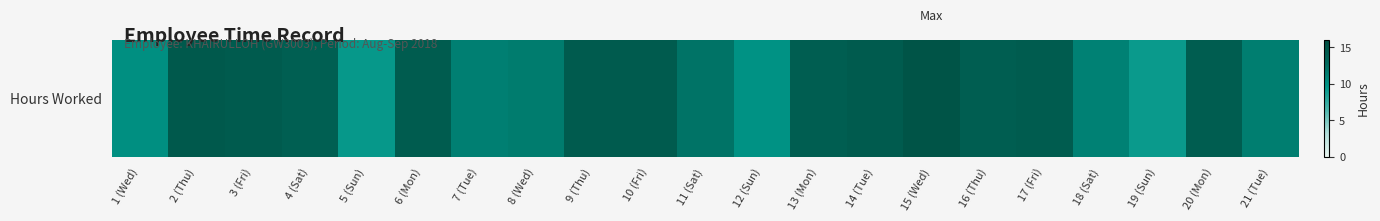

What is the sum of the values at 11 (Sat) and 2 (Thu)?

26.5